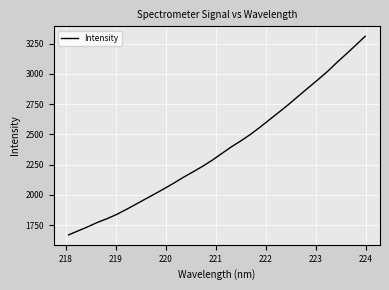

What is the minimum value shown in the chart?

1670.4